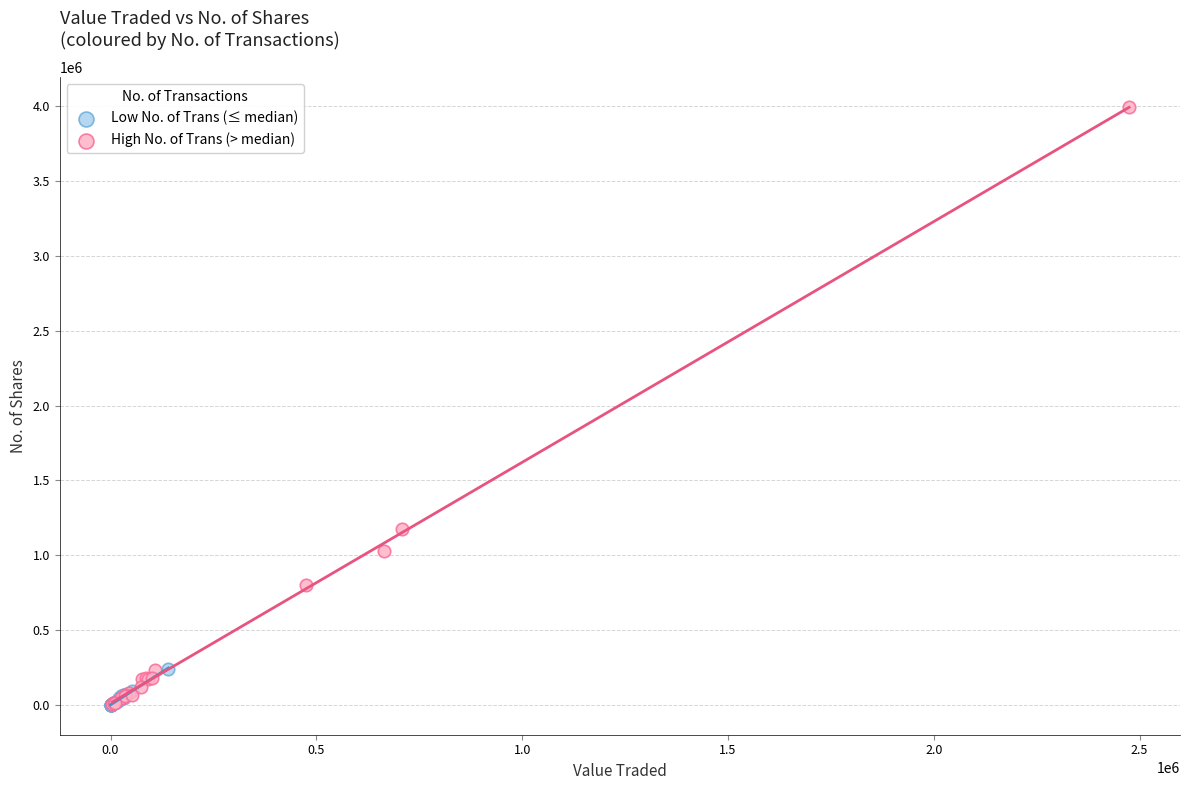

Which series has the largest Y range (max minus min)?

High No. of Trans (> median)